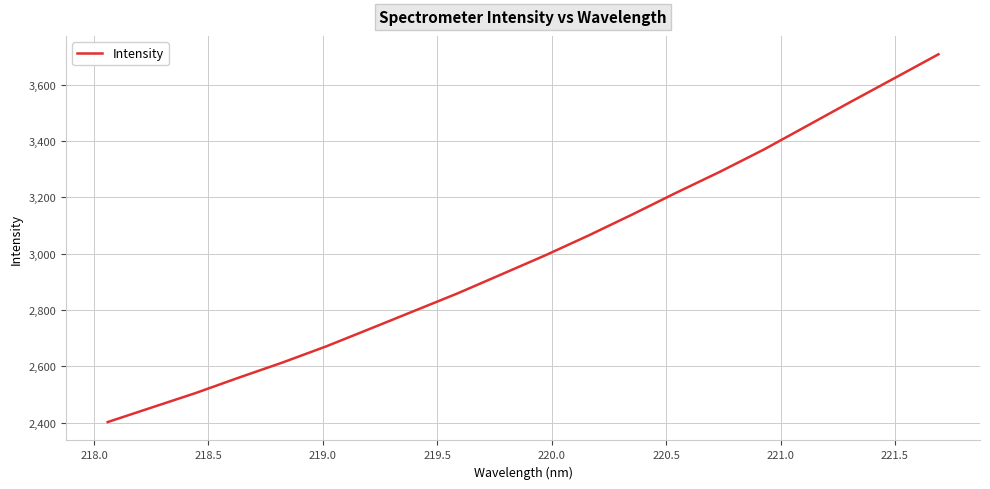

What is the minimum value shown in the chart?

2401.7